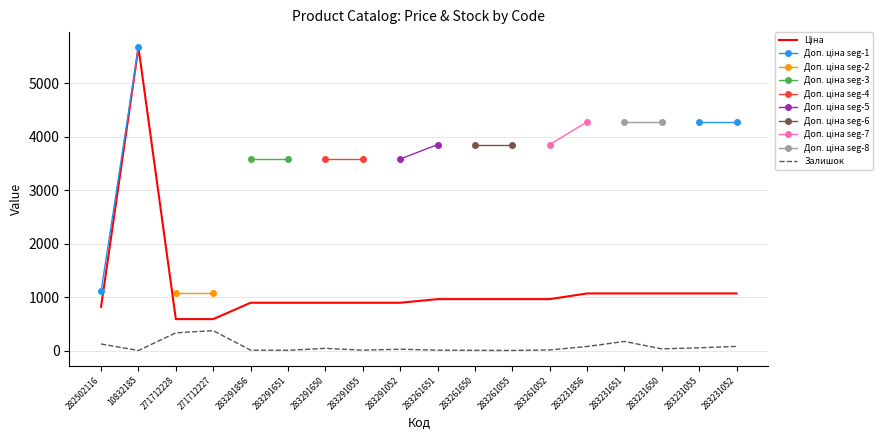

The Залишок series shows 9.0 at 283291055. True or false?

True